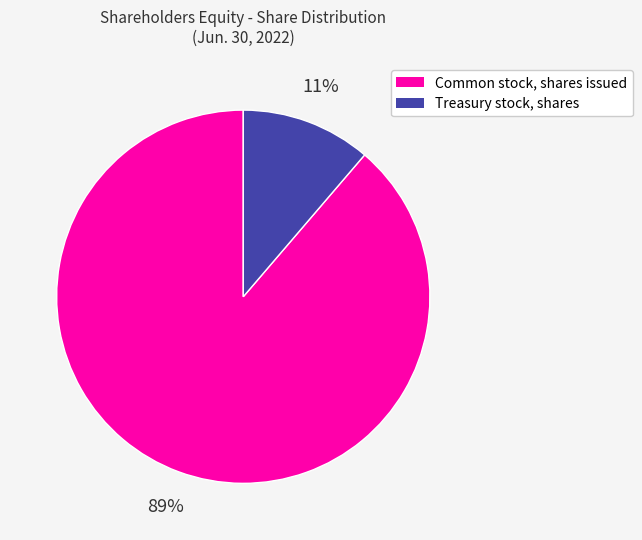

Rank the categories by value from highest to lowest.

Common stock, shares issued, Treasury stock, shares